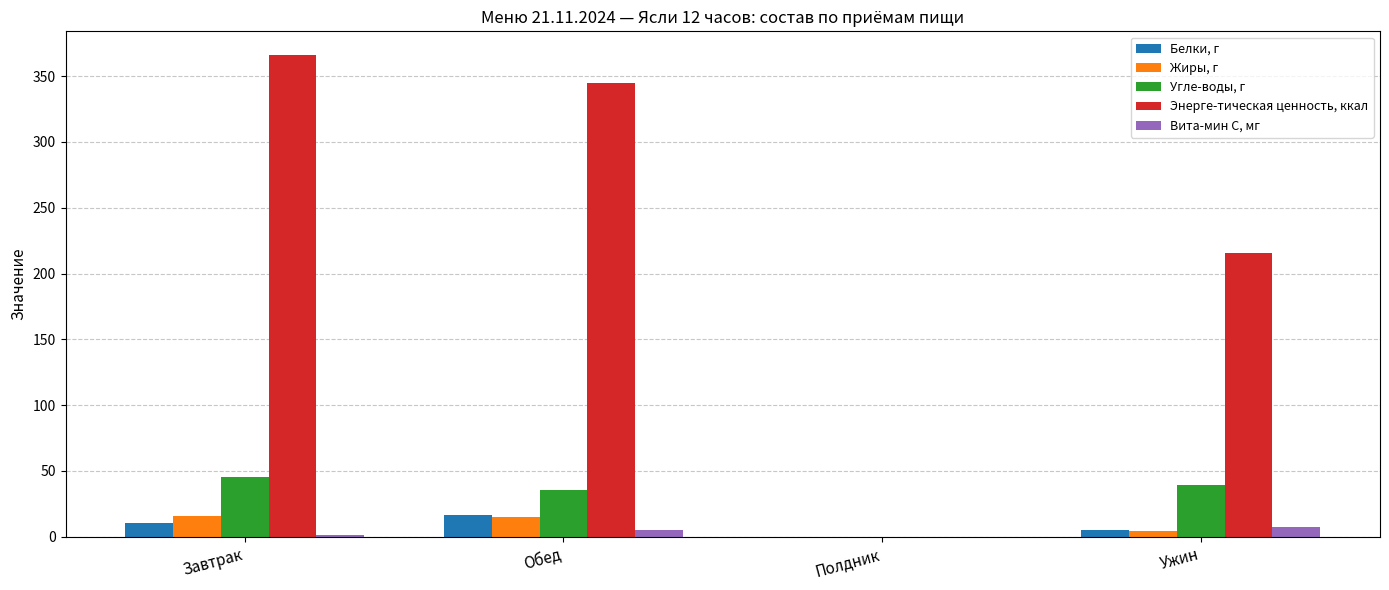

Which label corresponds to the largest value in the chart?

Завтрак